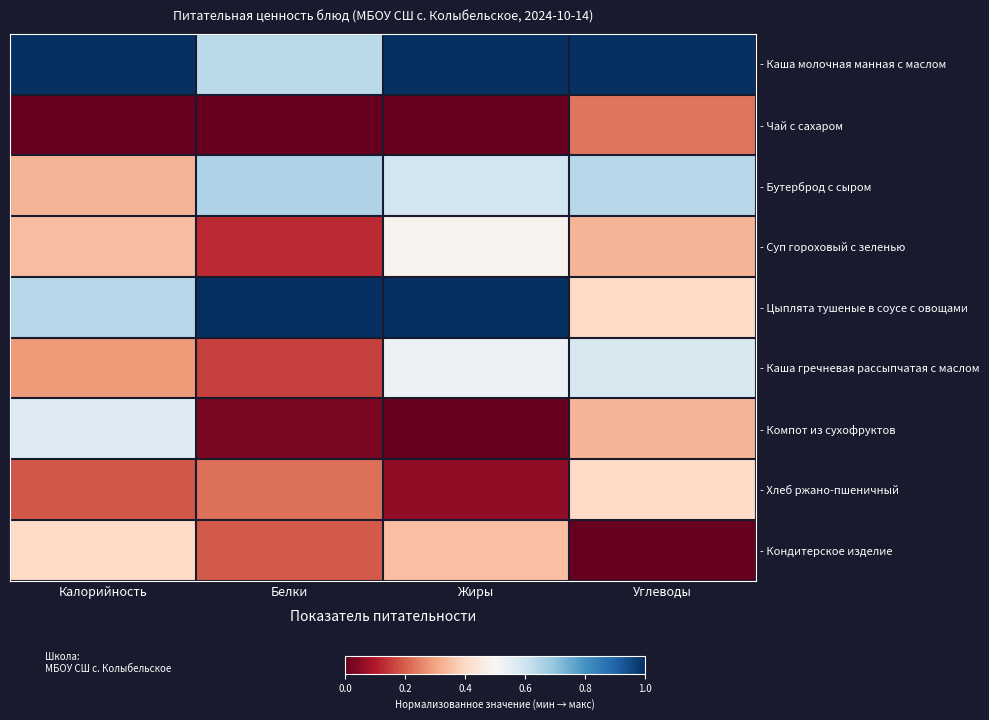

What is the greatest value displayed?

1.0